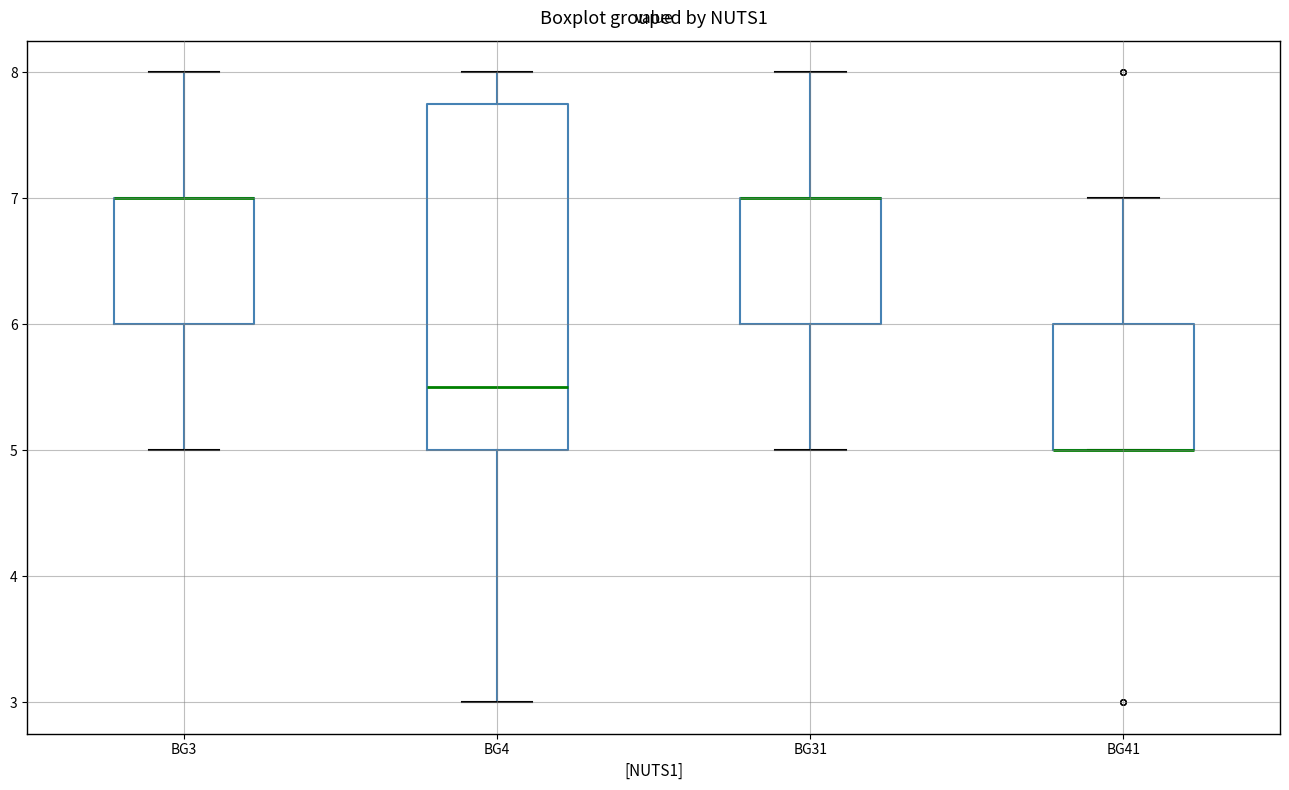

Reading left to right, transcribe this box plot: for each box, give where its median line is, the range the box spans, and where its two whiskers end, as read against the y-axis. The values are not printed on the chart, so give them approximately, as read against the axis.

BG3: median 7.0 (drawn on the box's upper edge), box 6.0 to 7.0, whiskers 5.0 to 8.0
BG4: median 5.5, box 5.0 to 7.8, whiskers 3.0 to 8.0
BG31: median 7.0 (drawn on the box's upper edge), box 6.0 to 7.0, whiskers 5.0 to 8.0
BG41: median 5.0 (drawn on the box's lower edge), box 5.0 to 6.0, whiskers 5.0 to 7.0